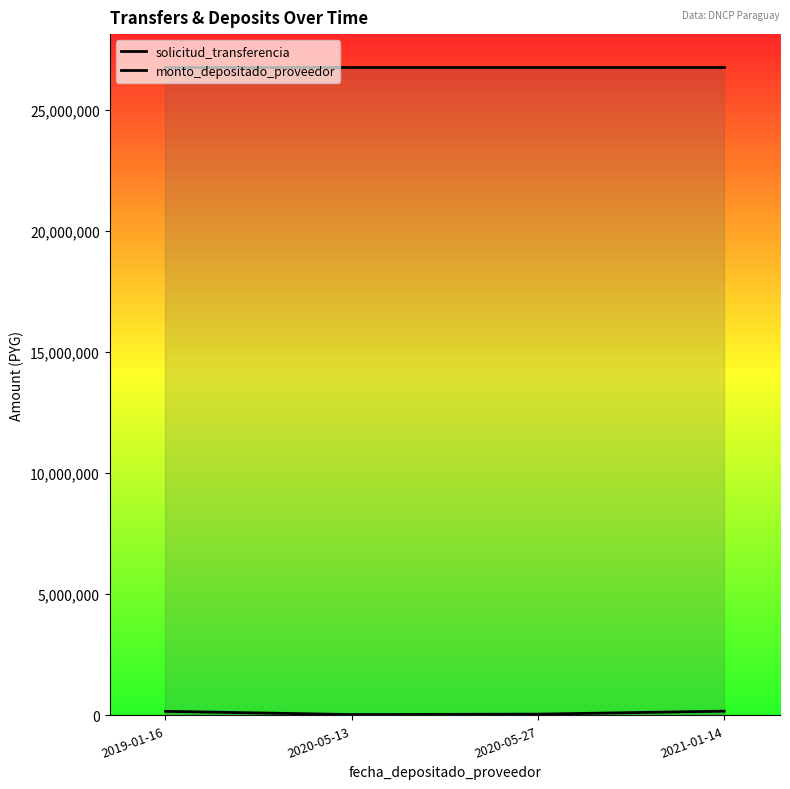

At which label does the data first exceed 166515?

2021-01-14